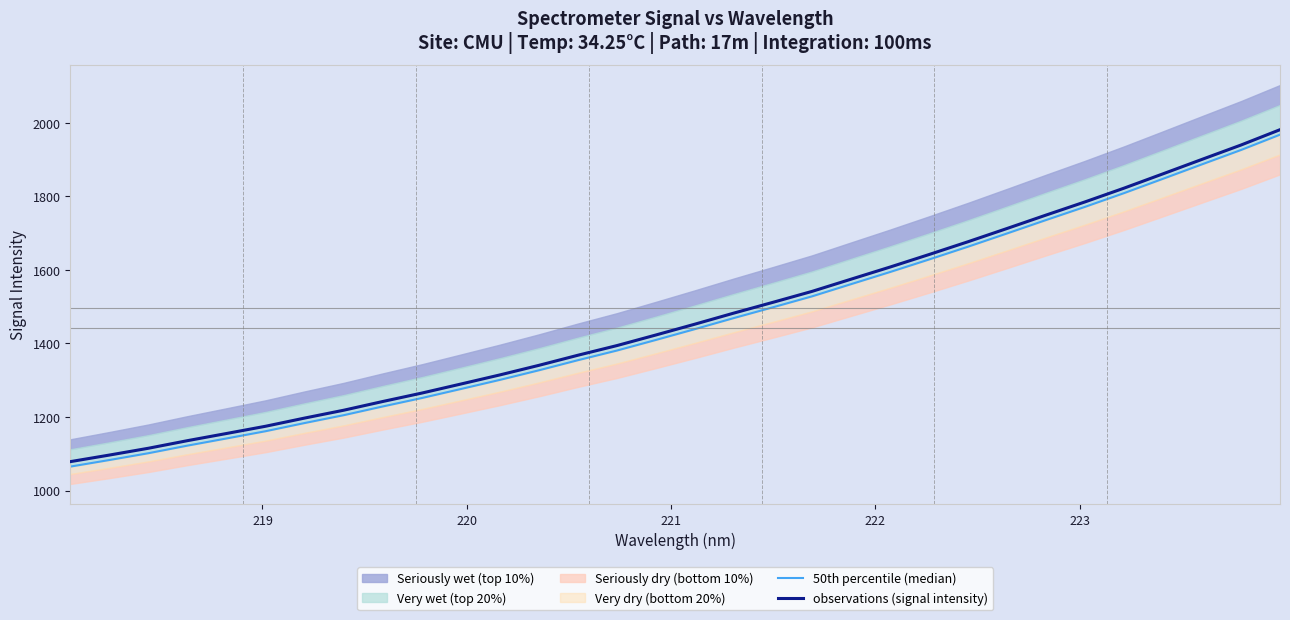

What is the smallest value displayed?

1065.0